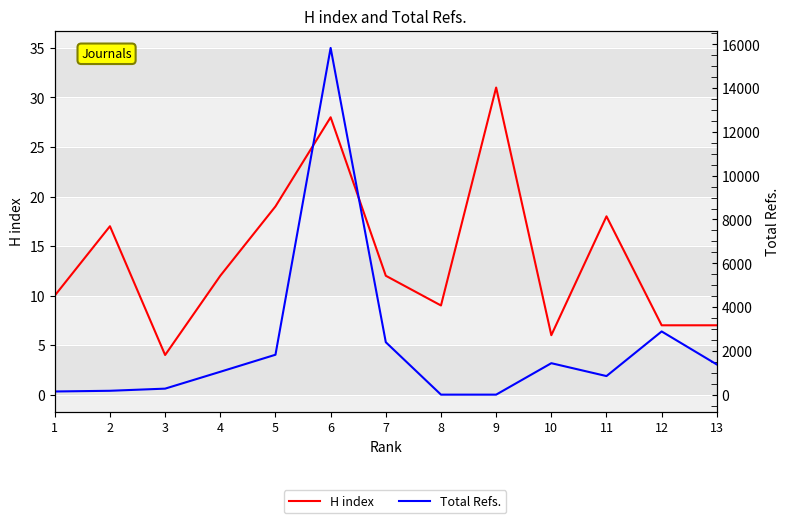

Reading left to right, transcribe all the data shown in this chart.

H index: 10	17	4	12	19	28	12	9	31	6	18	7	7
Total Refs.: 144	176	274	1044	1822	15835	2394	0	0	1436	848	2886	1377